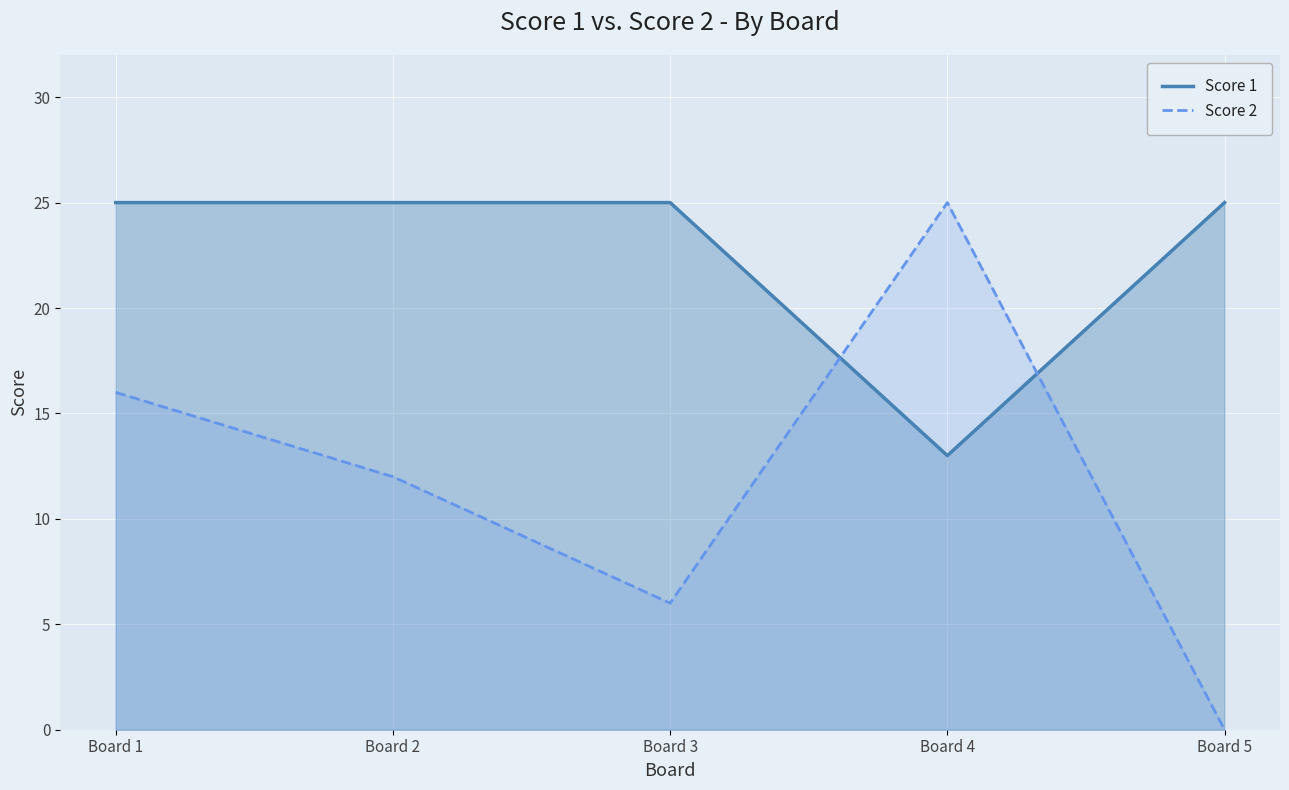

Between Board 5 and Board 4, which is larger?

Board 5